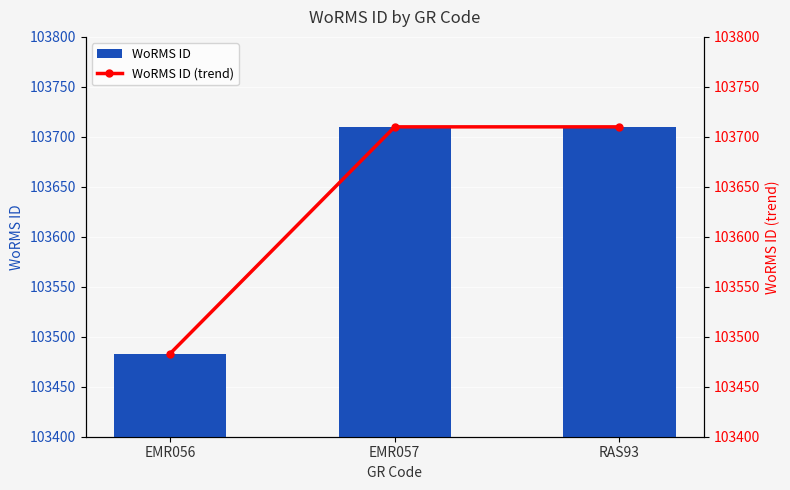

What is the total value across all series at EMR056?

206966